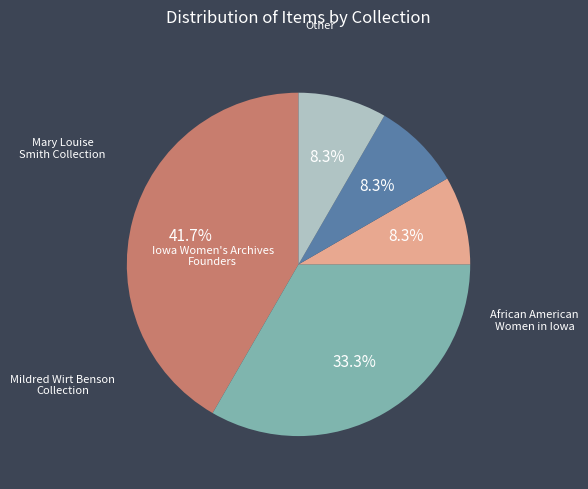

Does any single category account for the majority?

No